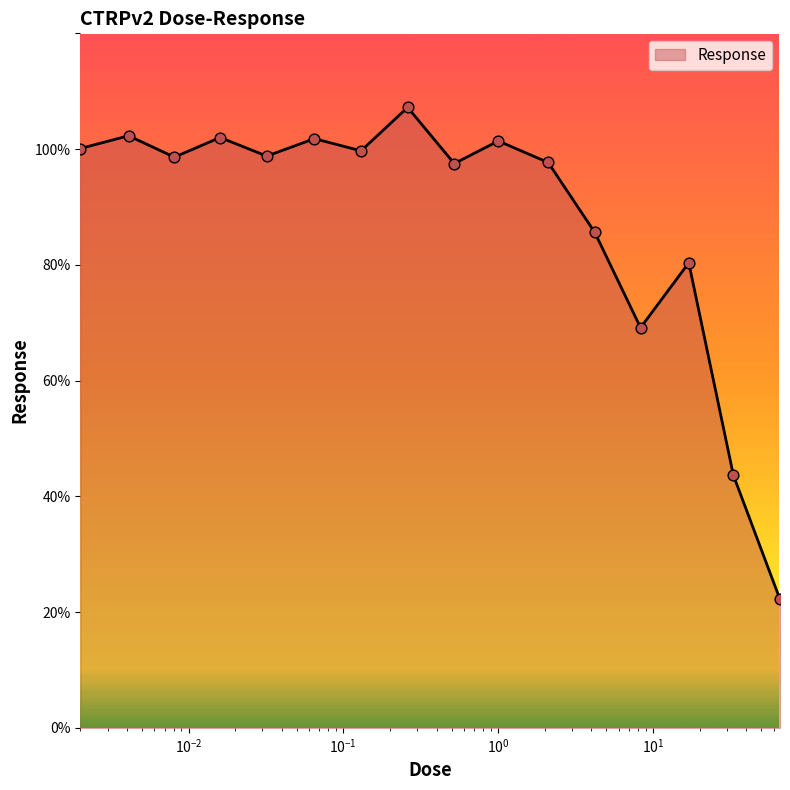

What is the difference between the maximum and minimum values?

85.0